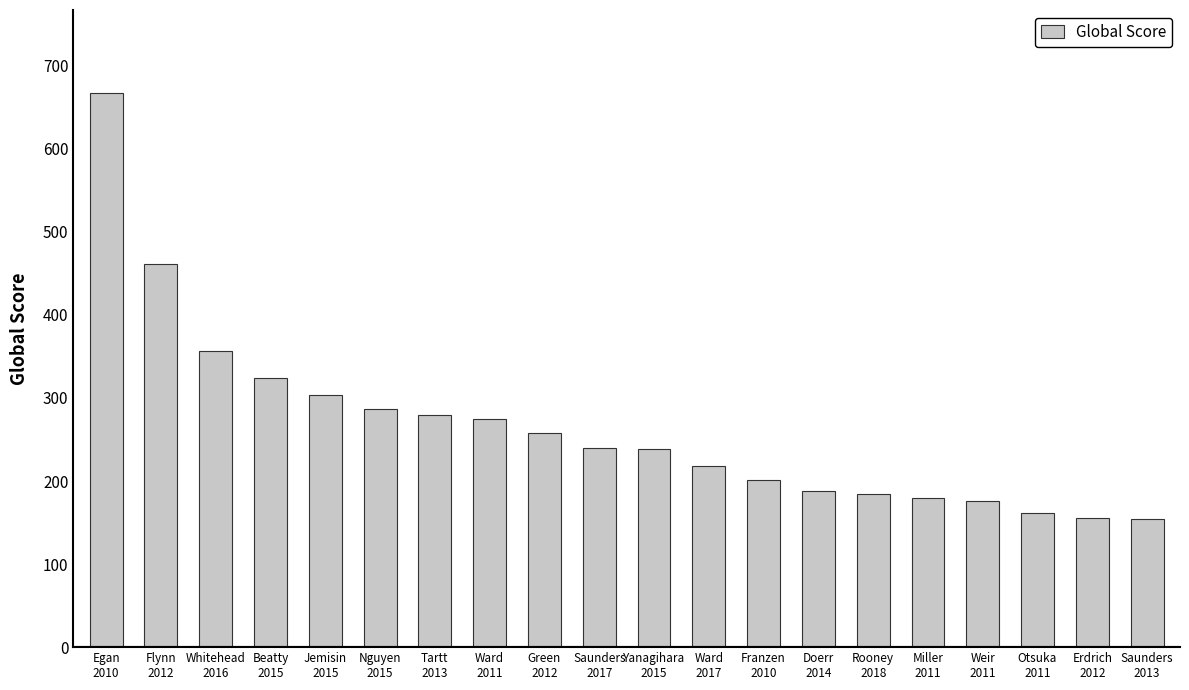

Approximately how many times larger is the value at Doerr
2014 compared to Erdrich
2012?

1.2